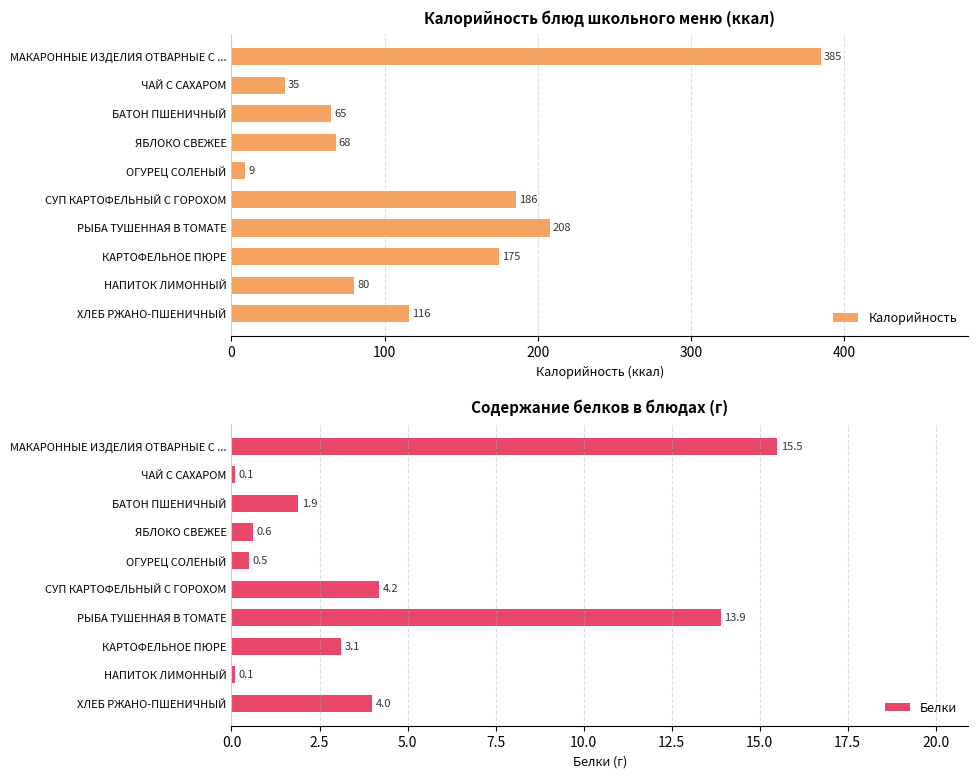

How many values in the Калорийность series exceed 116?

4